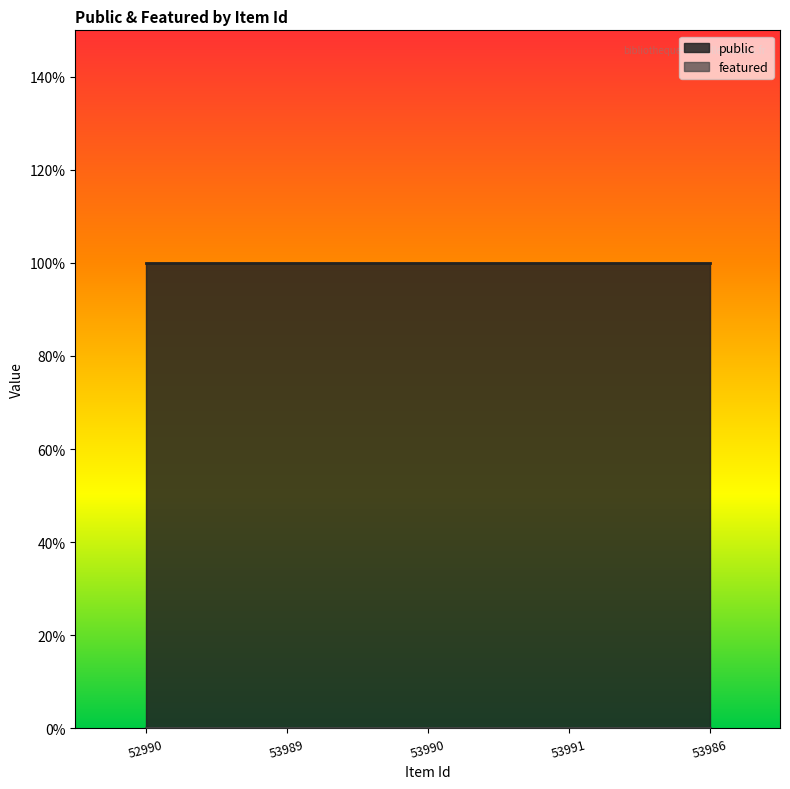

The value of public at 53989 is 0. True or false?

False